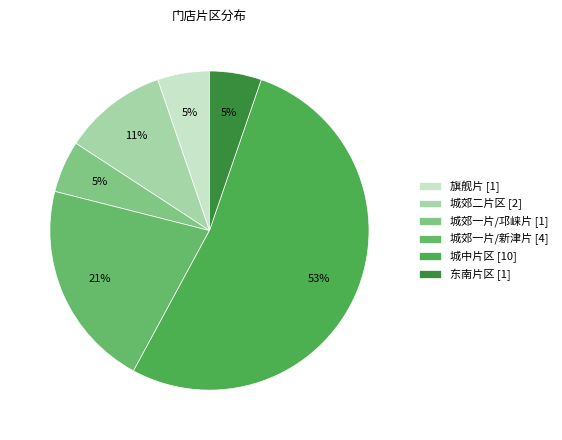

Do 城中片区 and 旗舰片 together represent more than half of the pie?

Yes